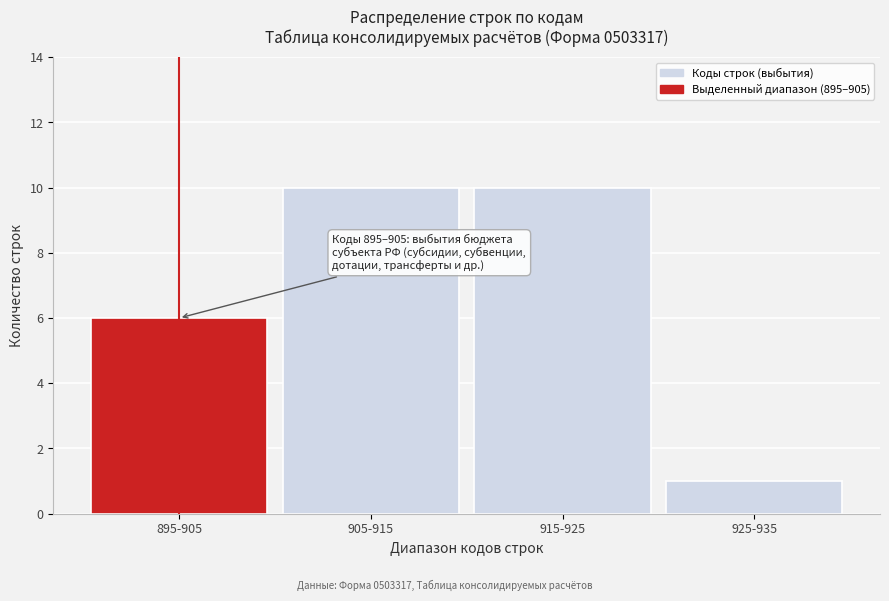

Reading left to right, list all the values displayed in this chart.

6	10	10	1